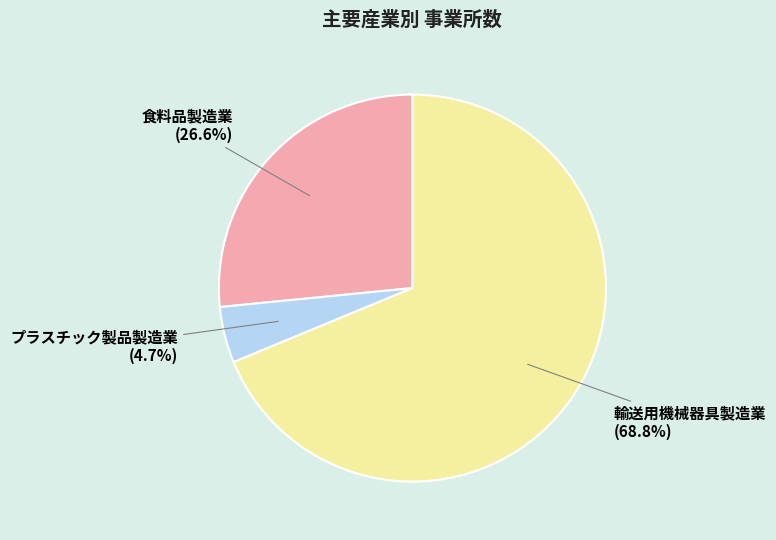

Is it true that プラスチック製品製造業 is 5% of the pie?

True